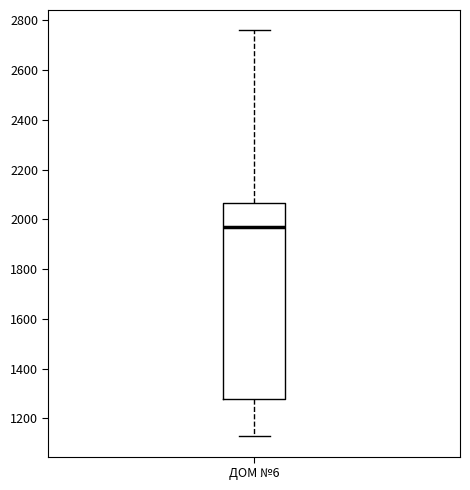

Where is the lower edge of the box for ДОМ №6 on the y-axis? The values are not printed on the chart, so give them approximately, as read against the axis.

1280